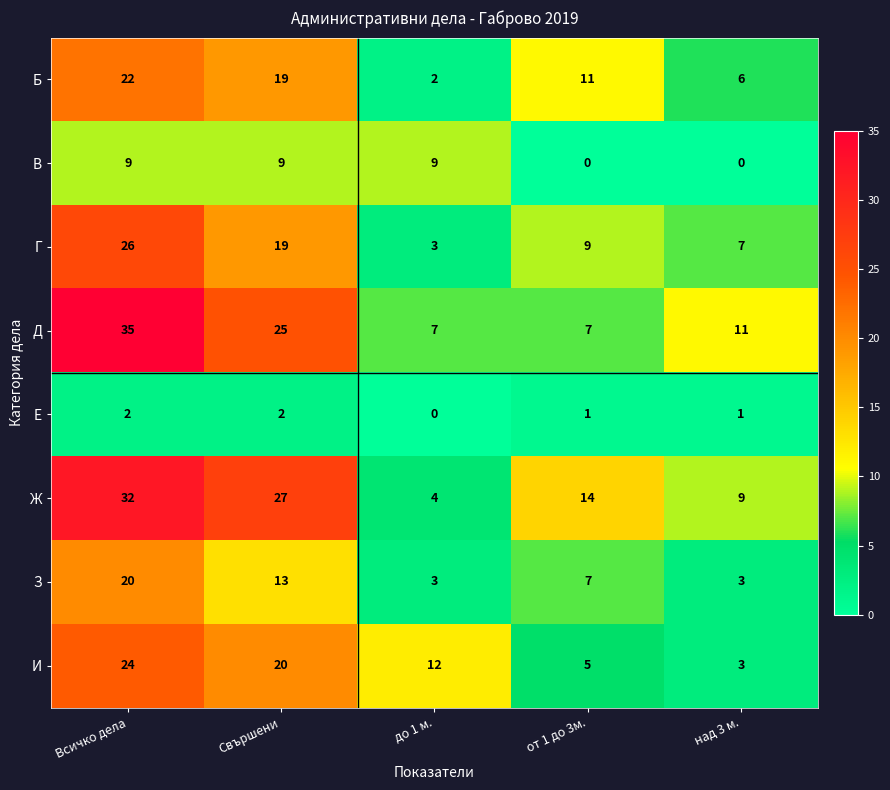

What is the difference between the maximum and minimum values in the В series?

9